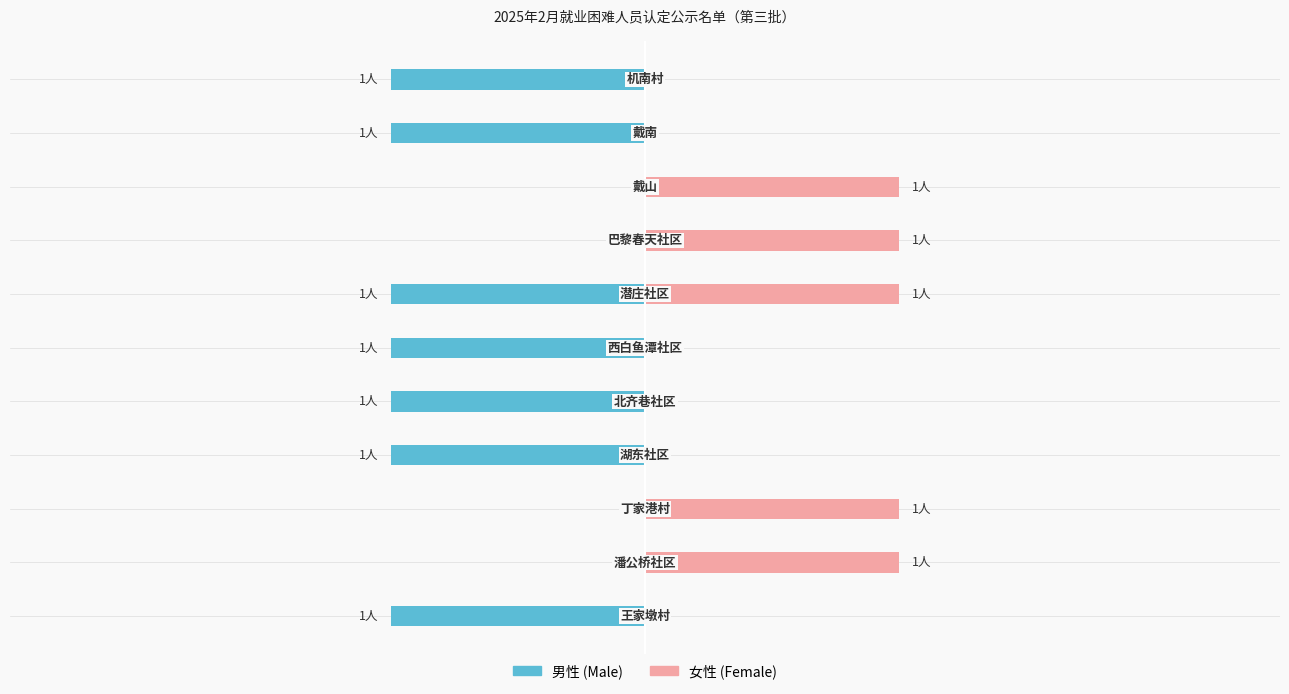

What is the smallest value displayed?

-1